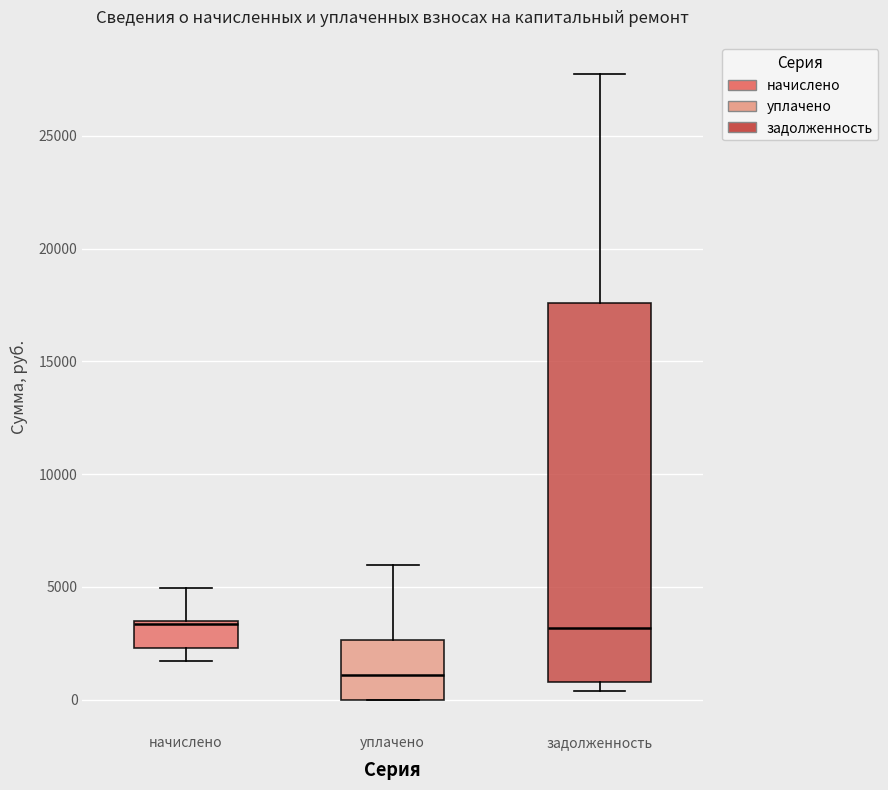

Where does the median line of the box for уплачено sit on the y-axis? The values are not printed on the chart, so give them approximately, as read against the axis.

1000